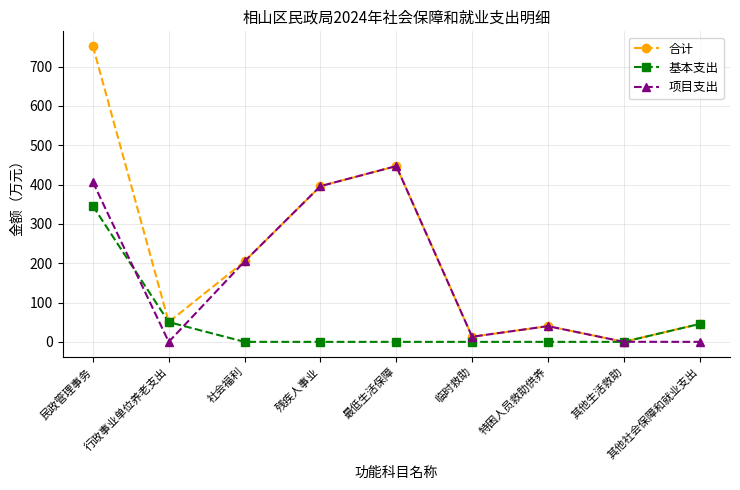

List the series in order of their peak value, lowest first.

基本支出, 项目支出, 合计